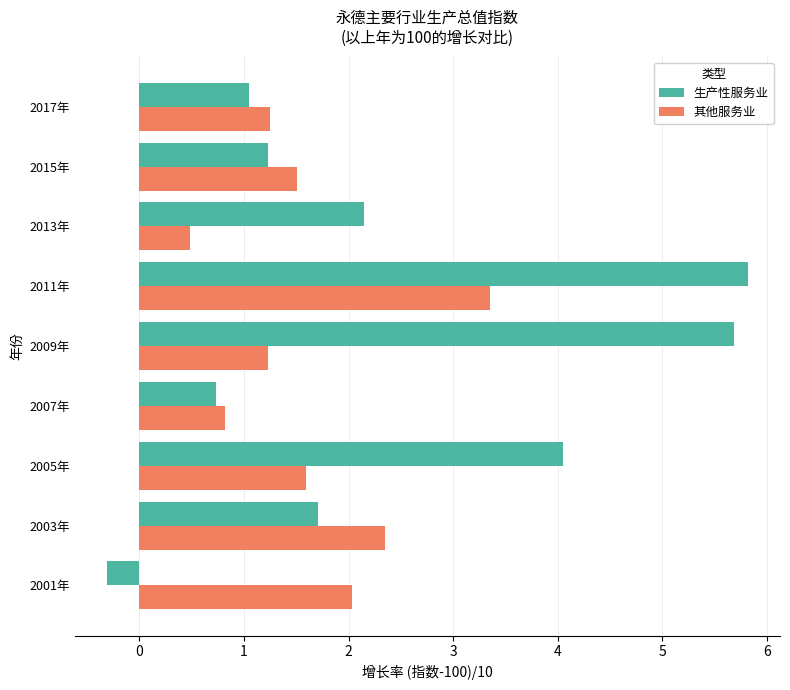

What is the lowest value of the 生产性服务业 series?

-0.3